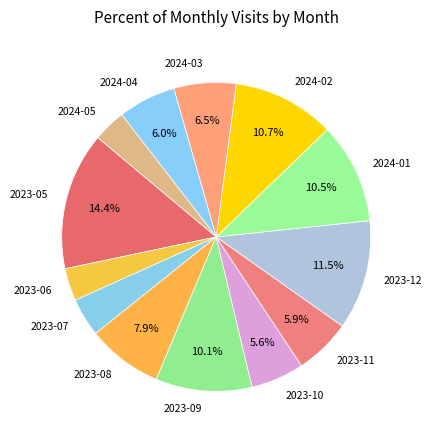

How much of the chart is everything except 2023-10?

94.4%